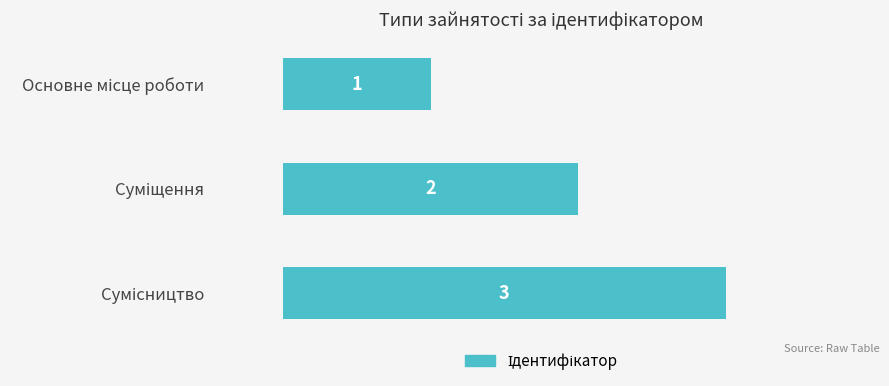

What is the difference between the maximum and minimum values?

2